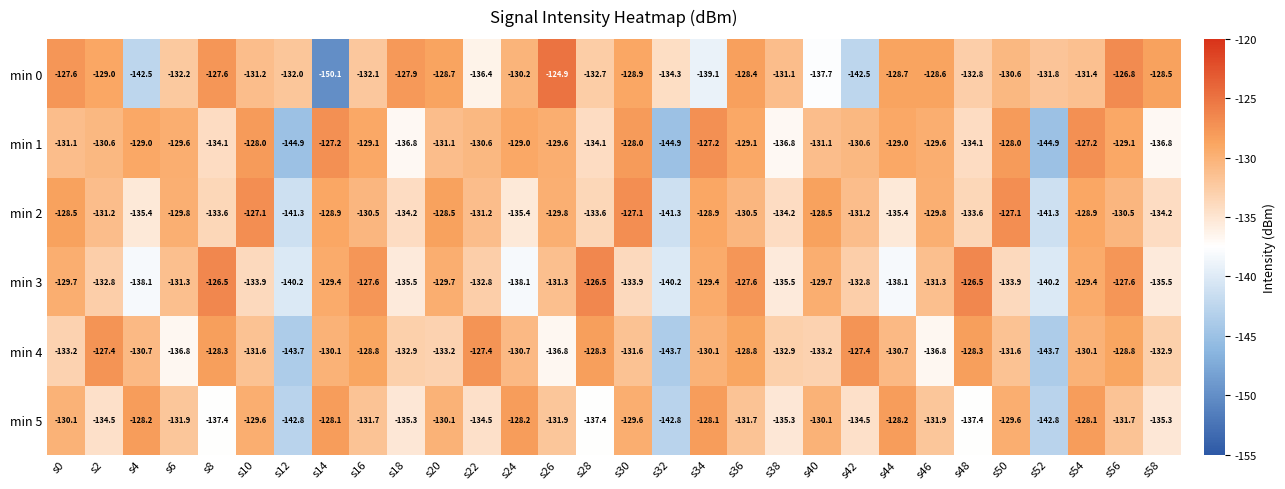

Is it true that min 5 equals -134.5 at s2?

True